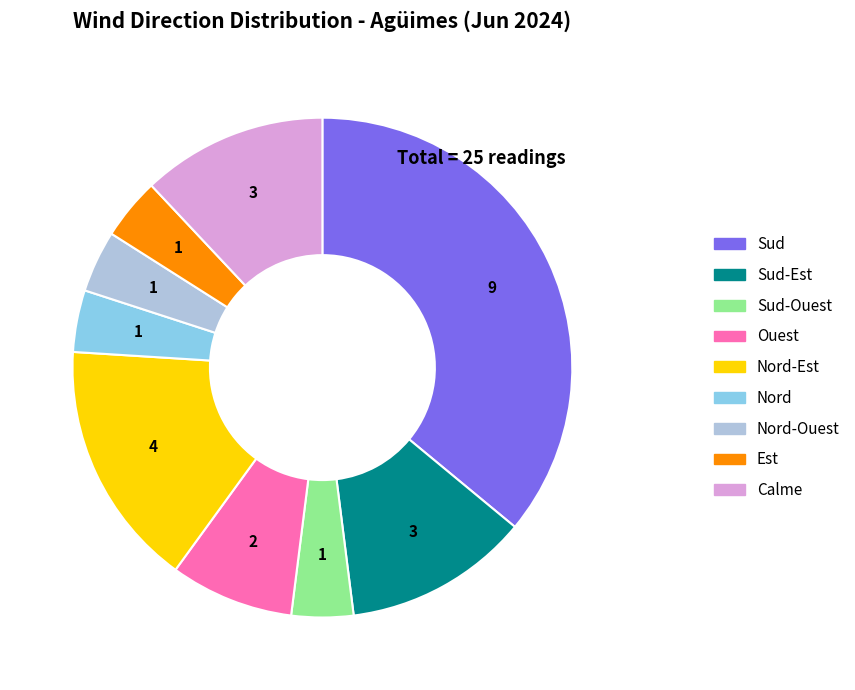

Does any single category account for the majority?

No